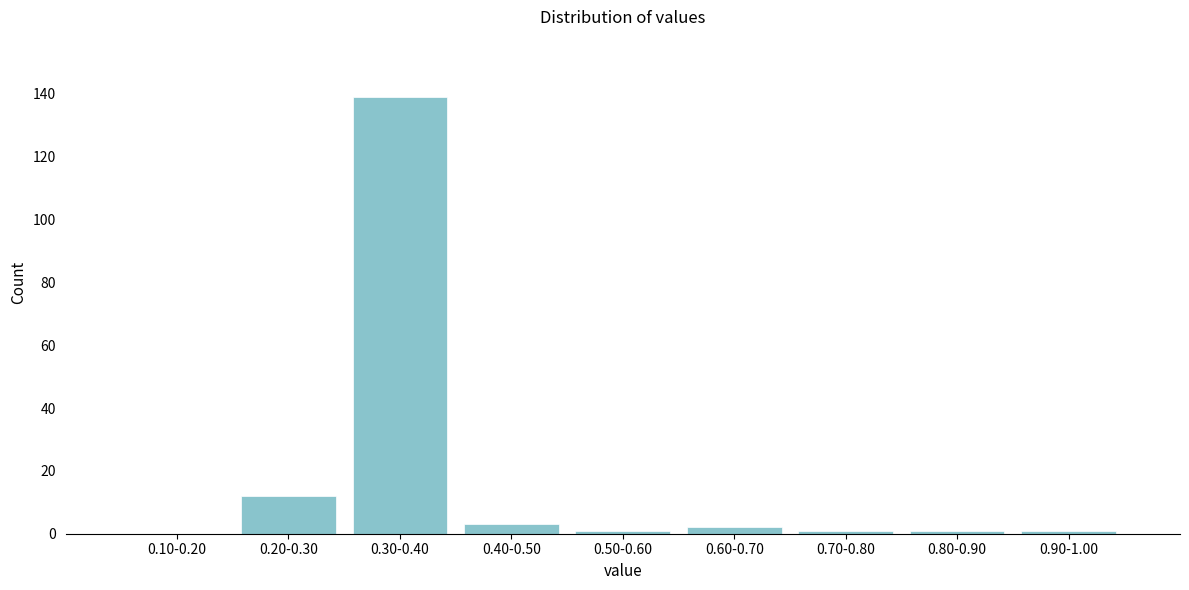

Reading right to left, what are all the values shown in this chart?

0.90-1.00=1	0.80-0.90=1	0.70-0.80=1	0.60-0.70=2	0.50-0.60=1	0.40-0.50=3	0.30-0.40=139	0.20-0.30=12	0.10-0.20=0